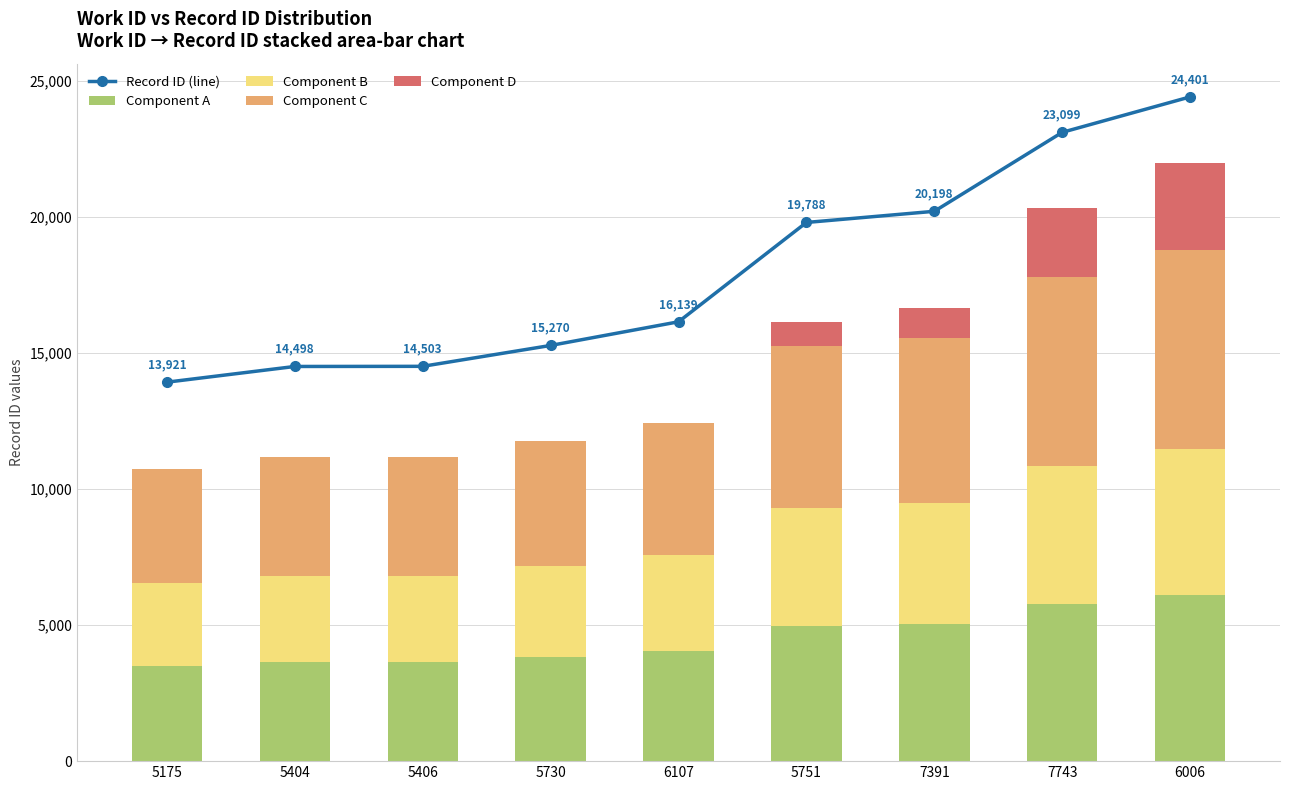

What position from the left is 5175?

1